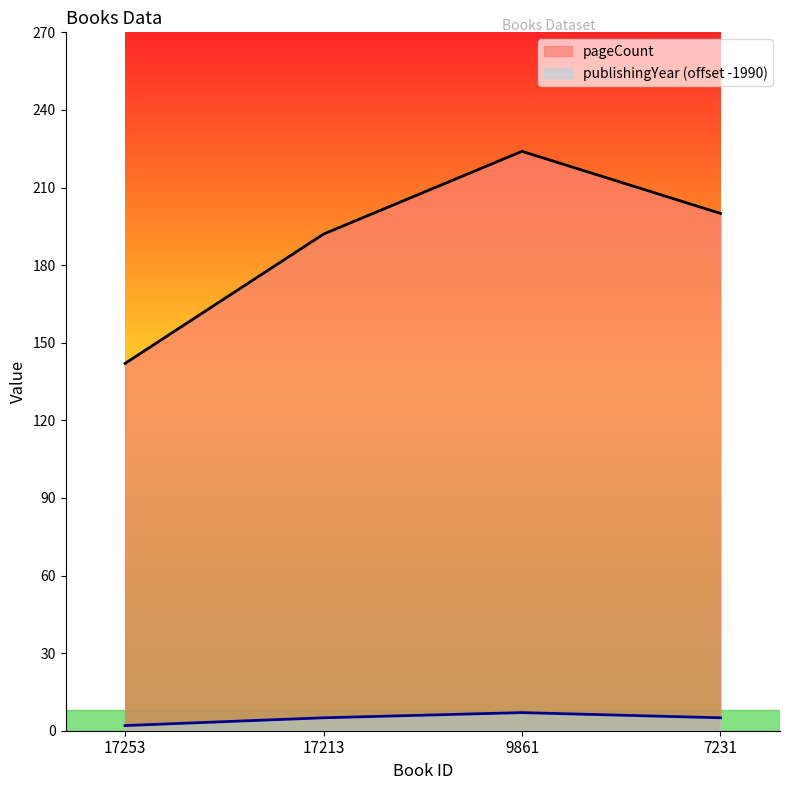

Does the chart display data point markers on the line(s)?

No